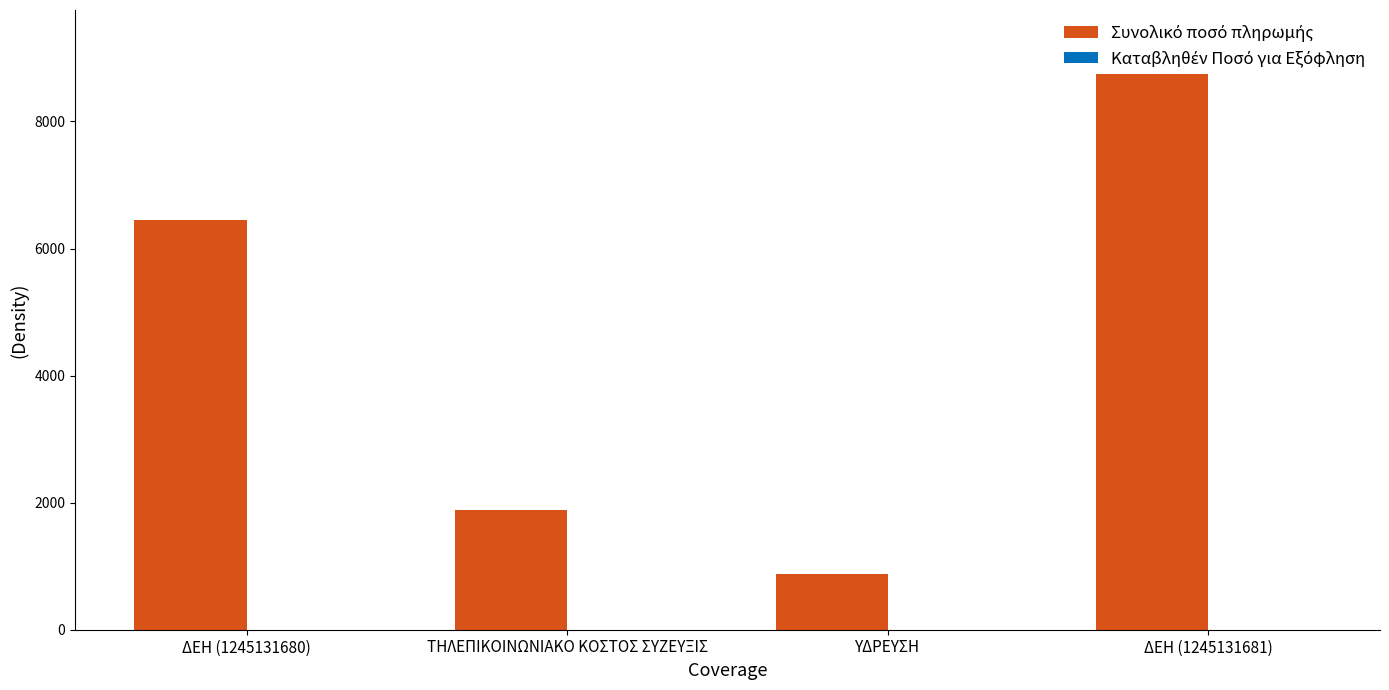

At which label is Καταβληθέν Ποσό για Εξόφληση closest to 0?

ΔΕΗ (1245131680)